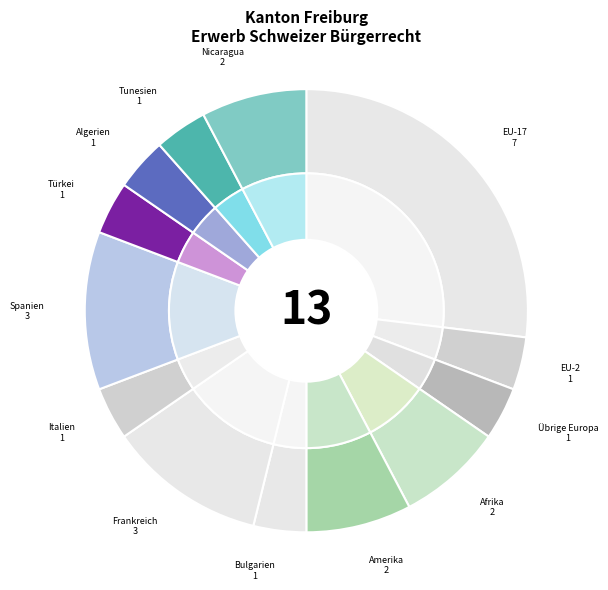

Does Afrika account for over 50% of the chart?

No